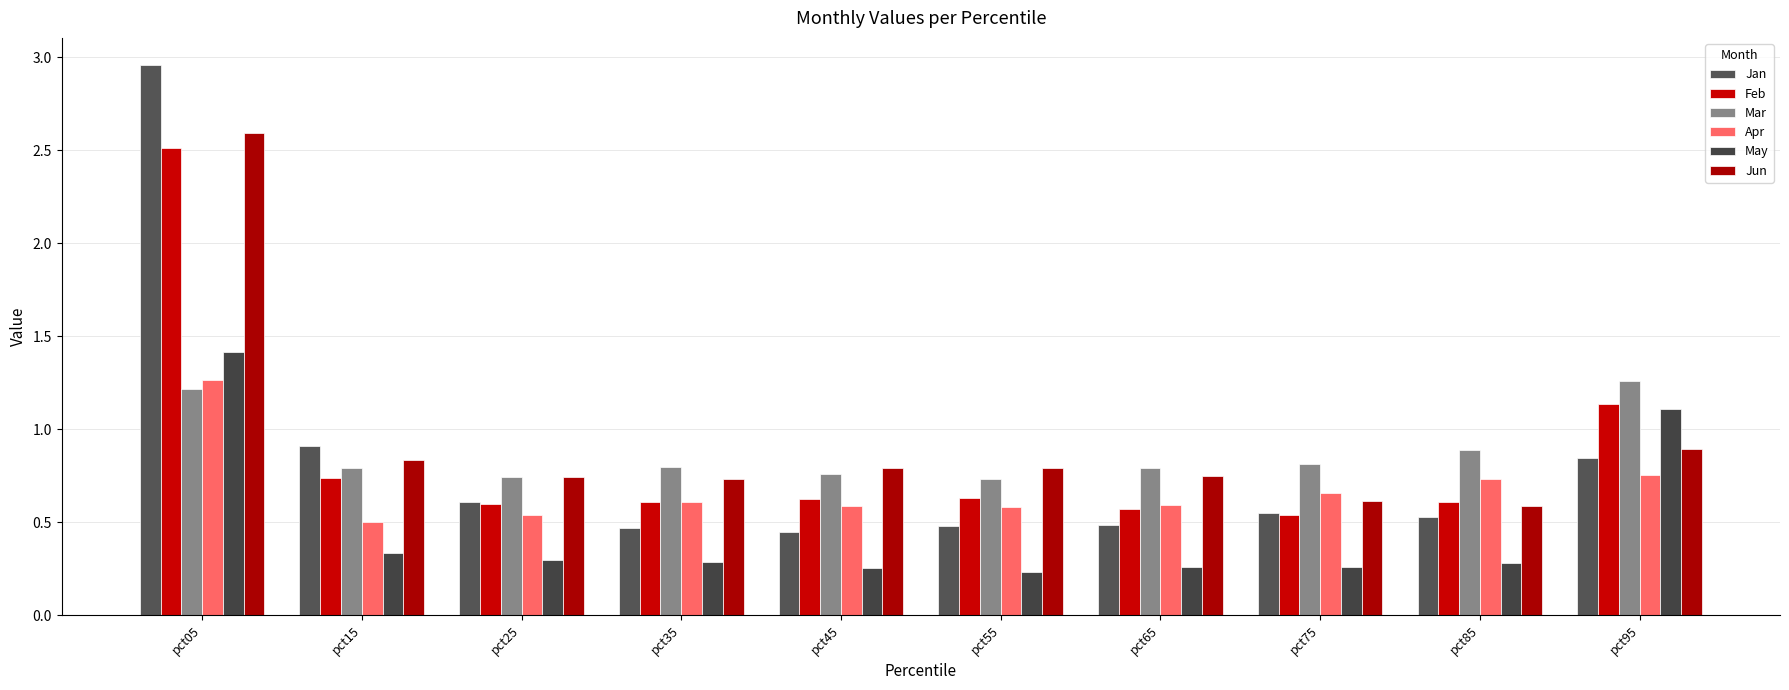

Reading right to left, transcribe all the data shown in this chart.

Jan: pct95=0.8	pct85=0.5	pct75=0.6	pct65=0.5	pct55=0.5	pct45=0.4	pct35=0.5	pct25=0.6	pct15=0.9	pct05=3.0
Feb: pct95=1.1	pct85=0.6	pct75=0.5	pct65=0.6	pct55=0.6	pct45=0.6	pct35=0.6	pct25=0.6	pct15=0.7	pct05=2.5
Mar: pct95=1.3	pct85=0.9	pct75=0.8	pct65=0.8	pct55=0.7	pct45=0.8	pct35=0.8	pct25=0.7	pct15=0.8	pct05=1.2
Apr: pct95=0.8	pct85=0.7	pct75=0.7	pct65=0.6	pct55=0.6	pct45=0.6	pct35=0.6	pct25=0.5	pct15=0.5	pct05=1.3
May: pct95=1.1	pct85=0.3	pct75=0.3	pct65=0.3	pct55=0.2	pct45=0.3	pct35=0.3	pct25=0.3	pct15=0.3	pct05=1.4
Jun: pct95=0.9	pct85=0.6	pct75=0.6	pct65=0.7	pct55=0.8	pct45=0.8	pct35=0.7	pct25=0.7	pct15=0.8	pct05=2.6